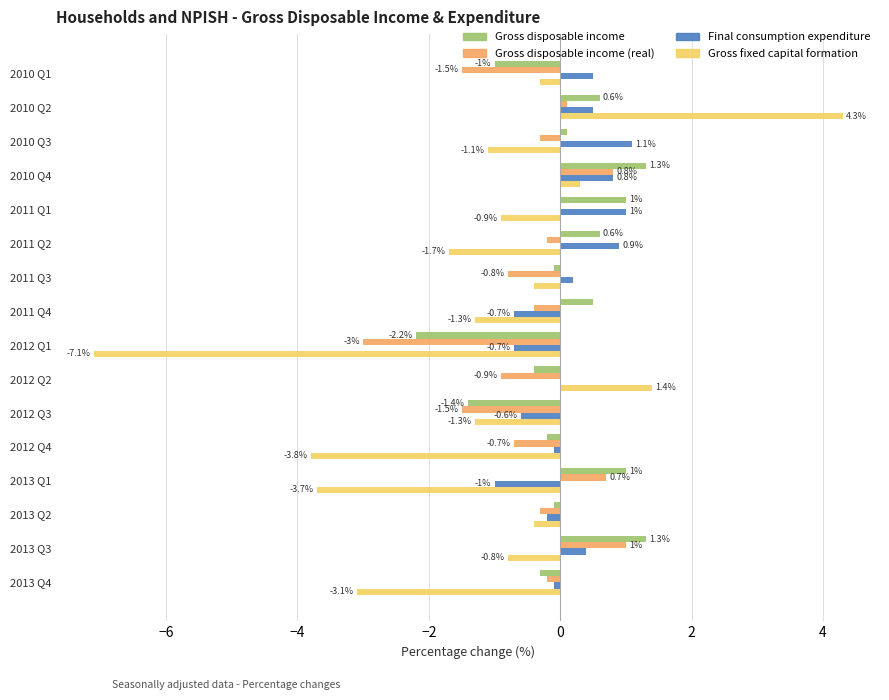

Which category has the highest value in the Gross fixed capital formation series?

2010 Q2